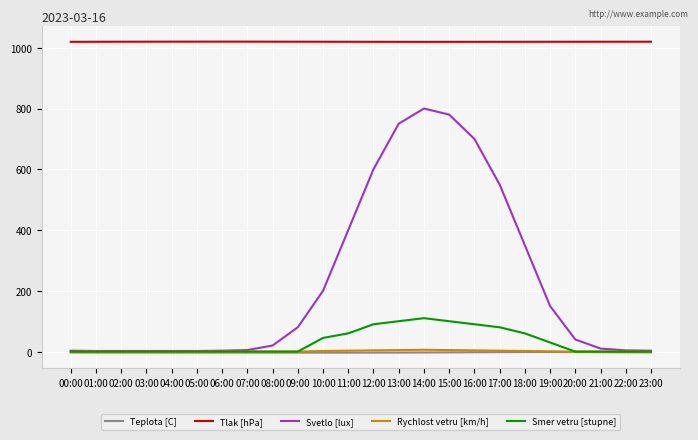

Between 08:00 and 17:00, which series saw the biggest shift?

Svetlo [lux]